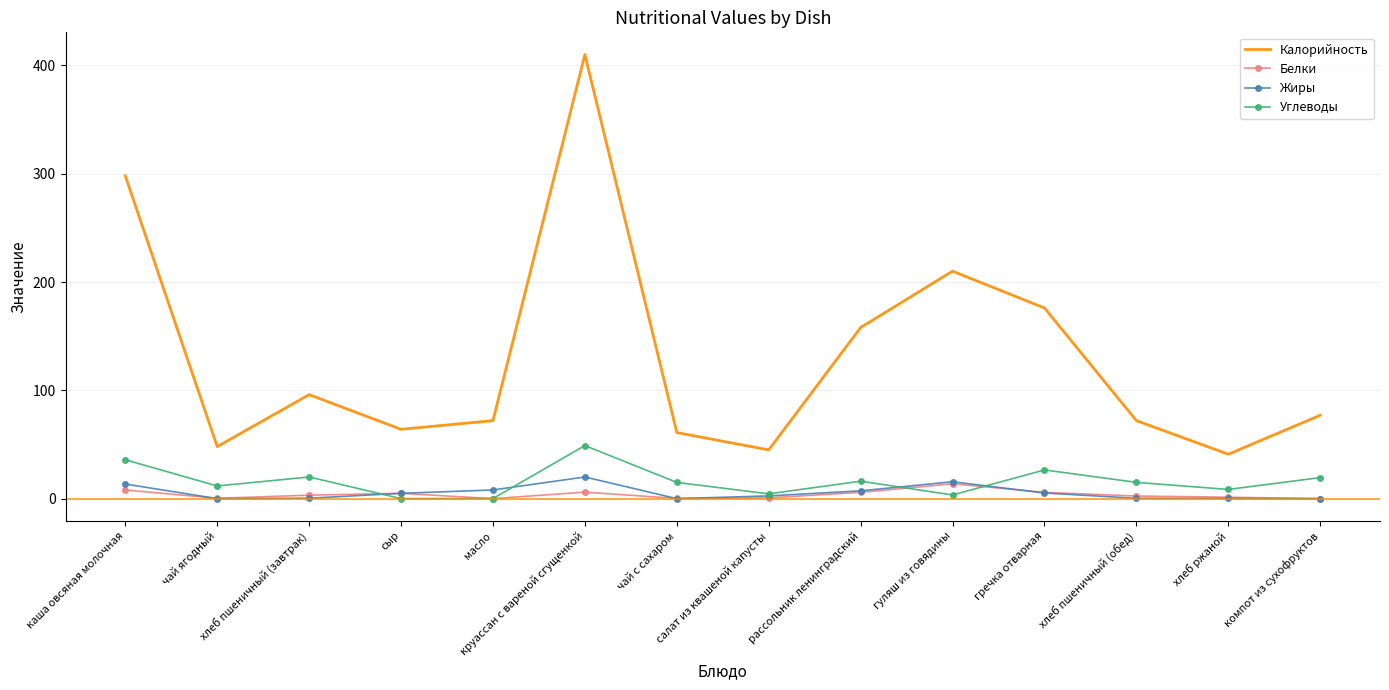

Which series has the largest total across all categories?

Калорийность